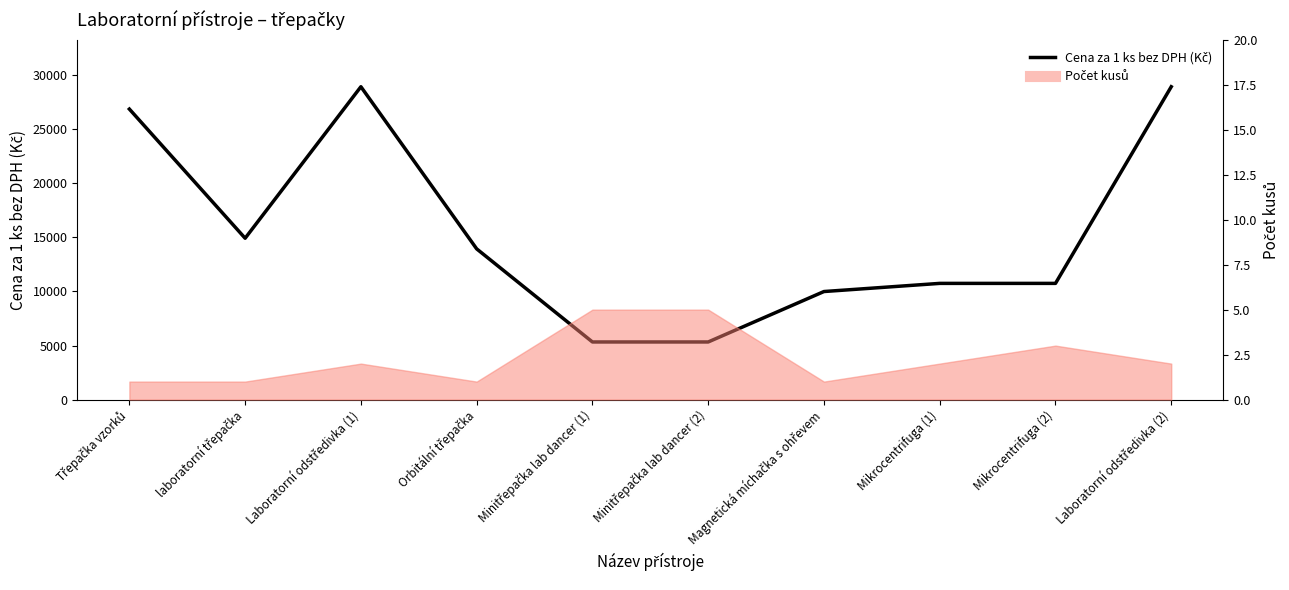

At which category does Počet kusů reach its first local valley?

Orbitální třepačka